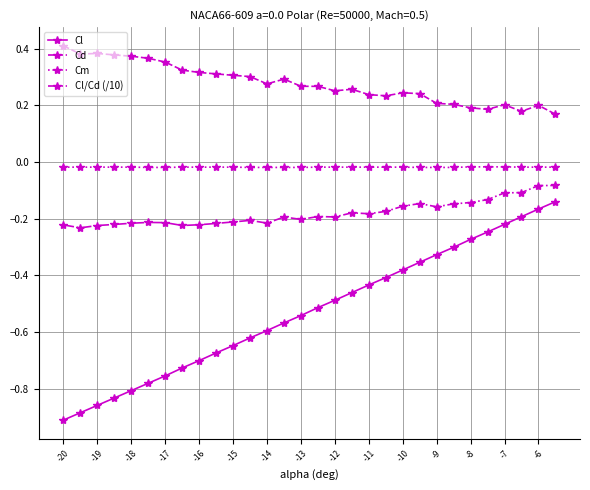

True or false: Cm and Cl/Cd (/10) cross at least once.

False